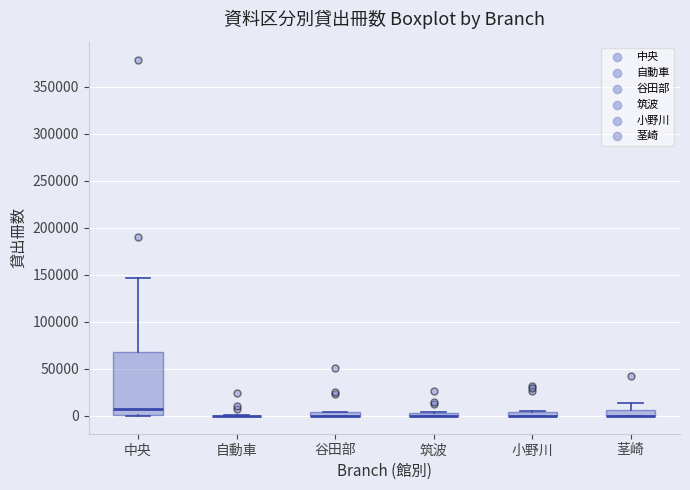

Which box is the tallest, from its lower edge to its upper edge?

中央